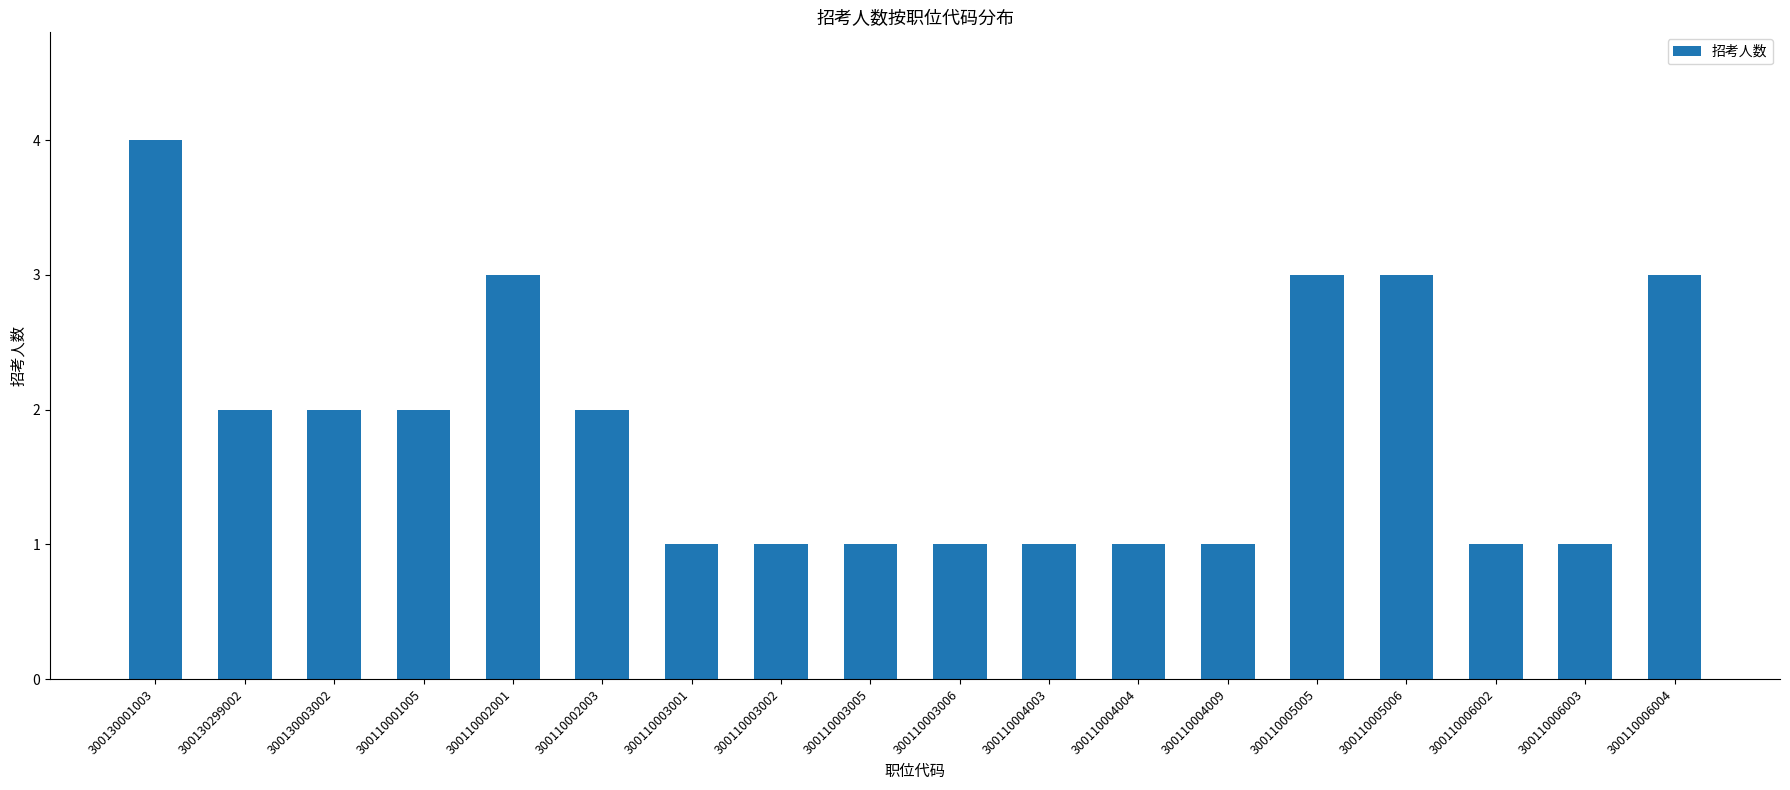

How many values are below 2?

9